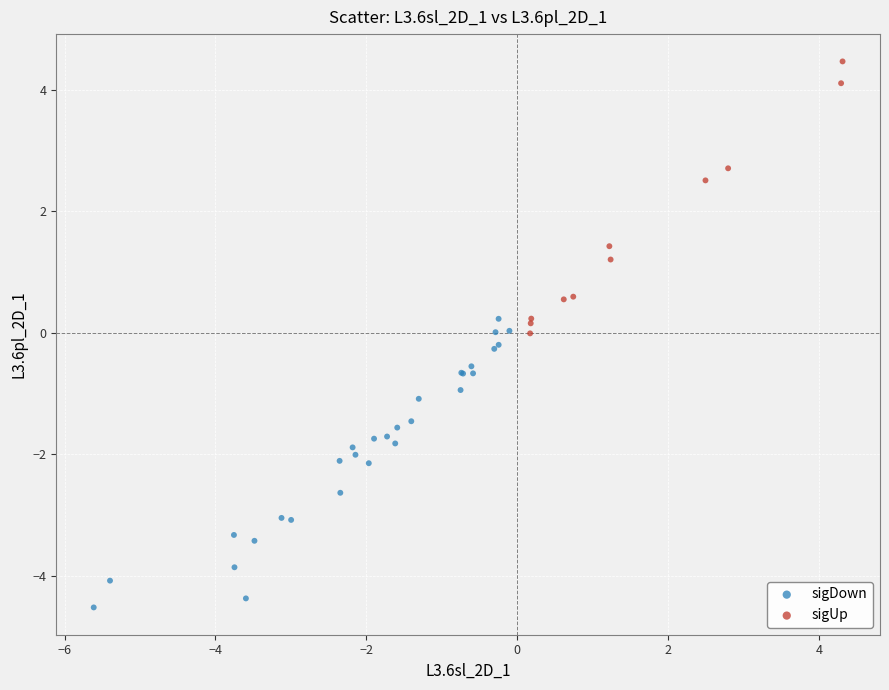

Which series contains the highest Y value?

sigUp